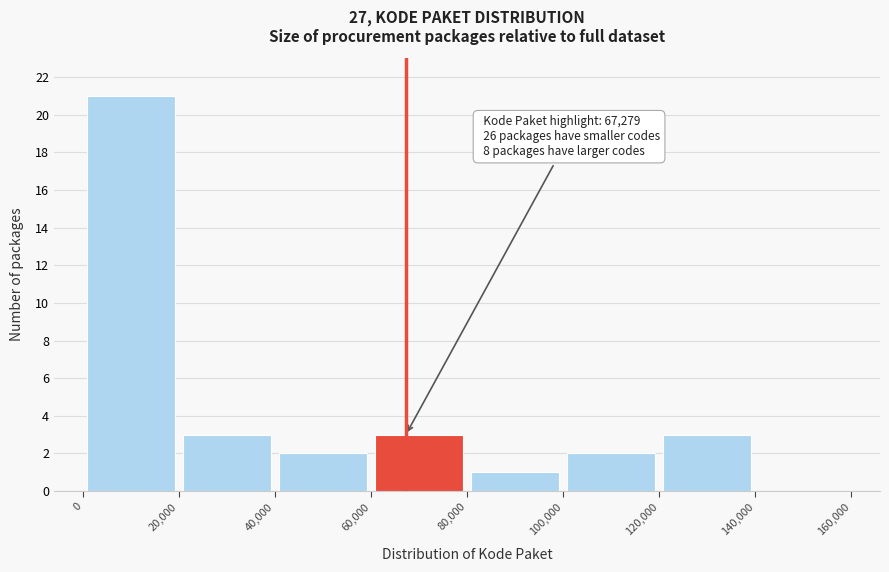

Which range on the x-axis has the tallest bar?

0 to 20,000